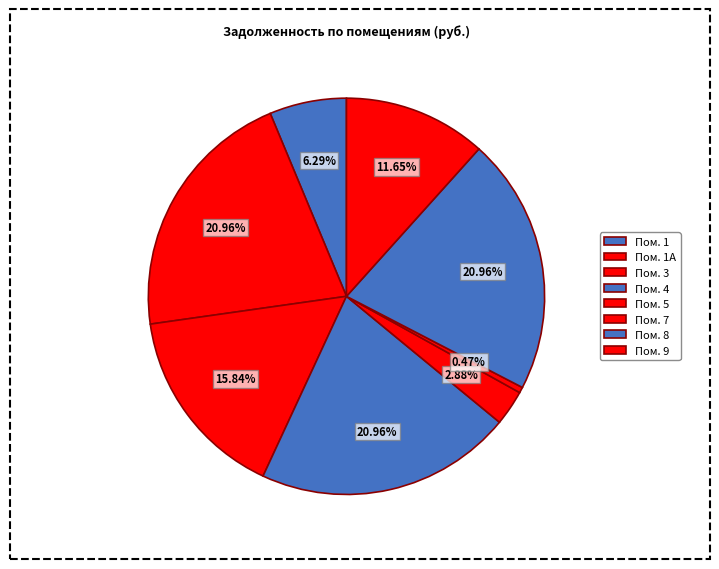

How many slices are in this pie chart?

8